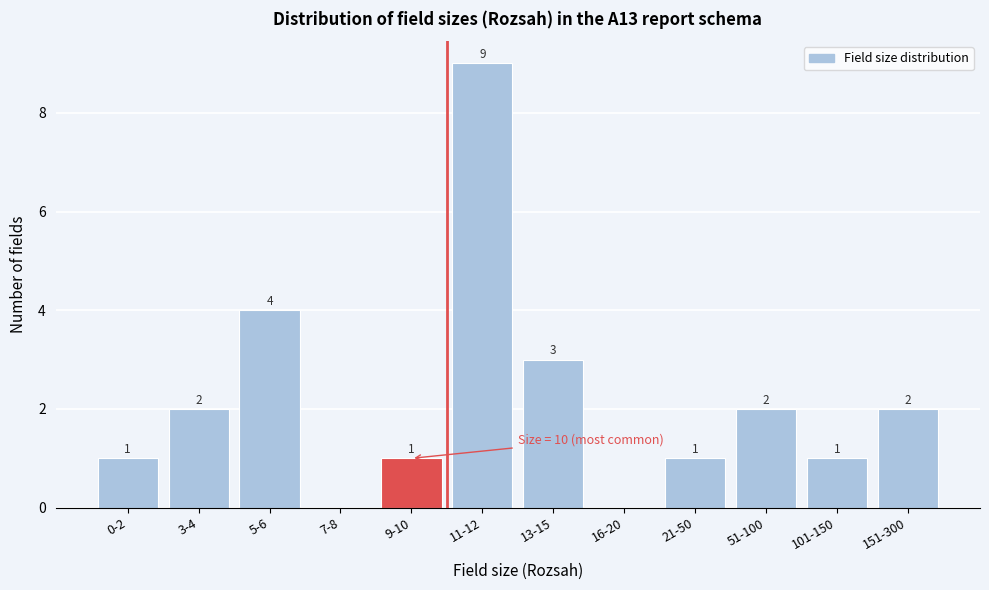

Reading left to right, list all the values displayed in this chart.

0-2=1	3-4=2	5-6=4	7-8=0	9-10=1	11-12=9	13-15=3	16-20=0	21-50=1	51-100=2	101-150=1	151-300=2